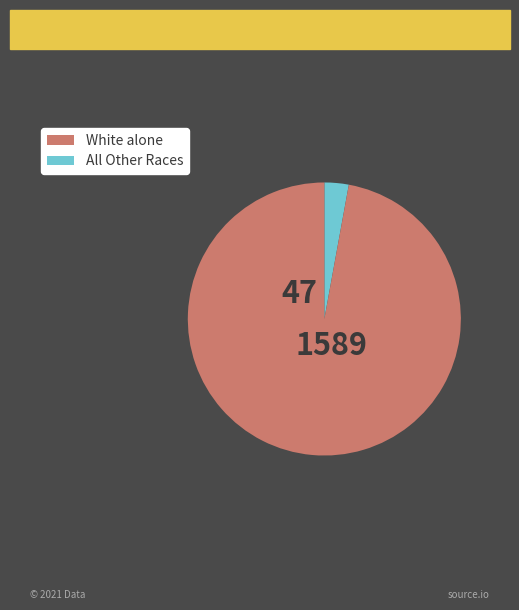

How many slices are in this pie chart?

2